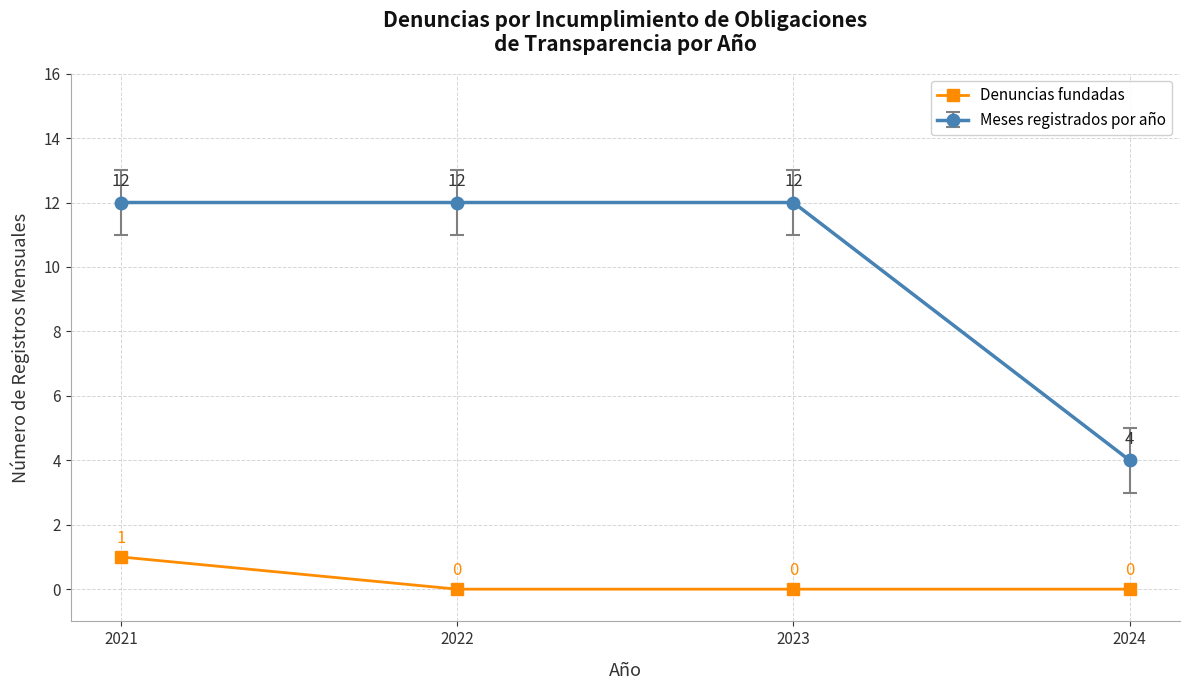

List the series in order of their overall mean, lowest first.

Denuncias fundadas, Meses registrados por año